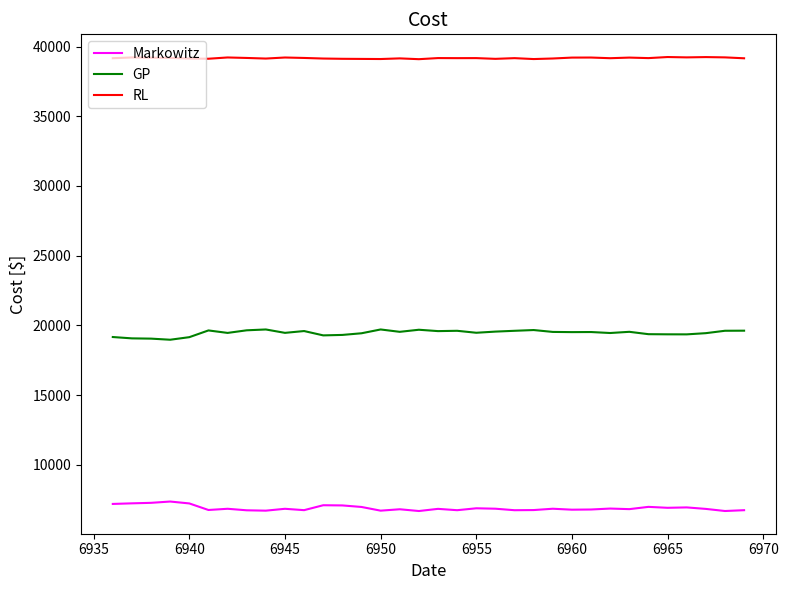

Rank the series by their average value, from lowest to highest.

Markowitz, GP, RL